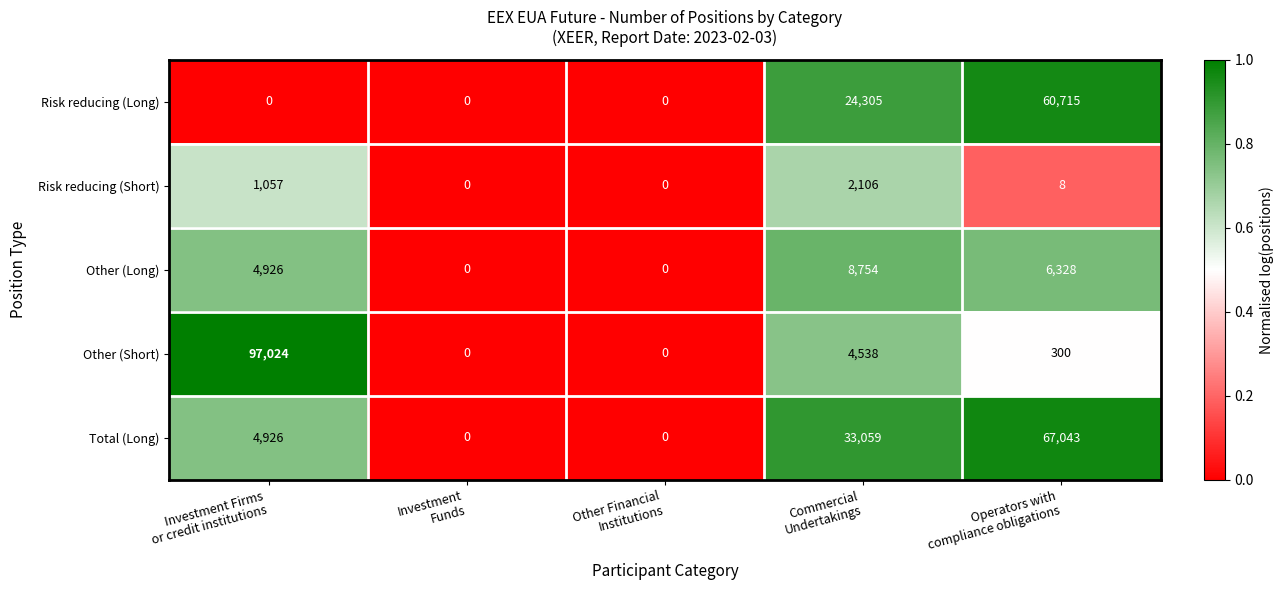

Which series changed the most between Investment Firms
or credit institutions and Investment
Funds?

Other (Short)